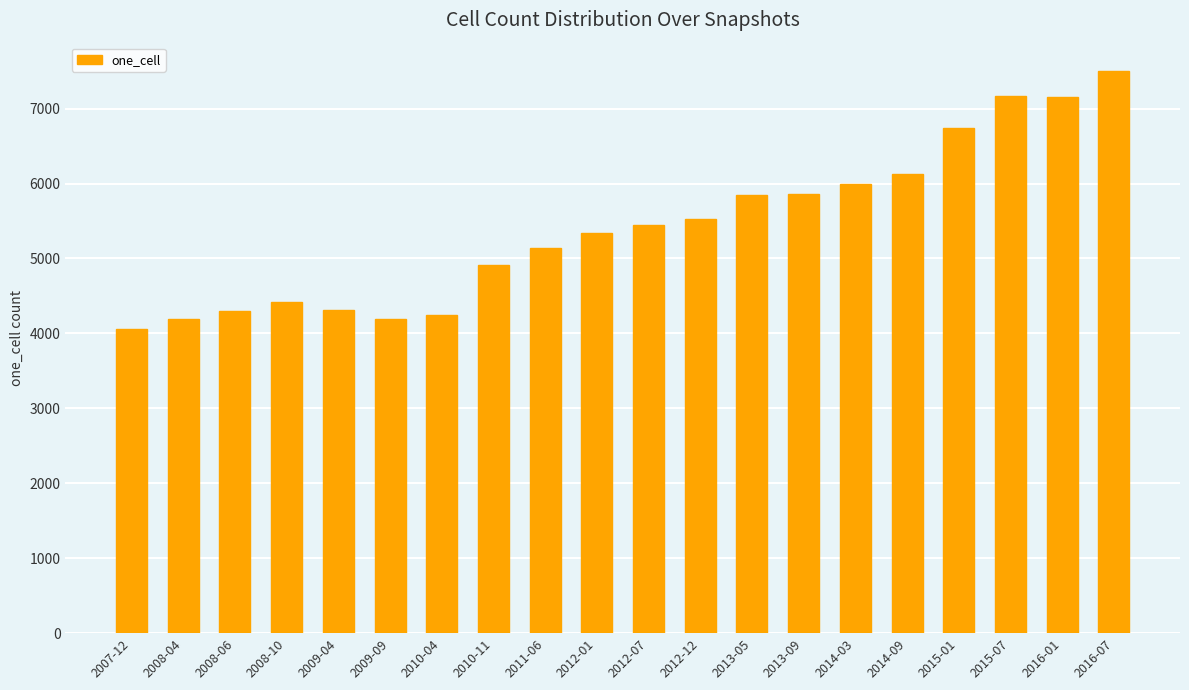

The value at 2011-06 is 5136. True or false?

True